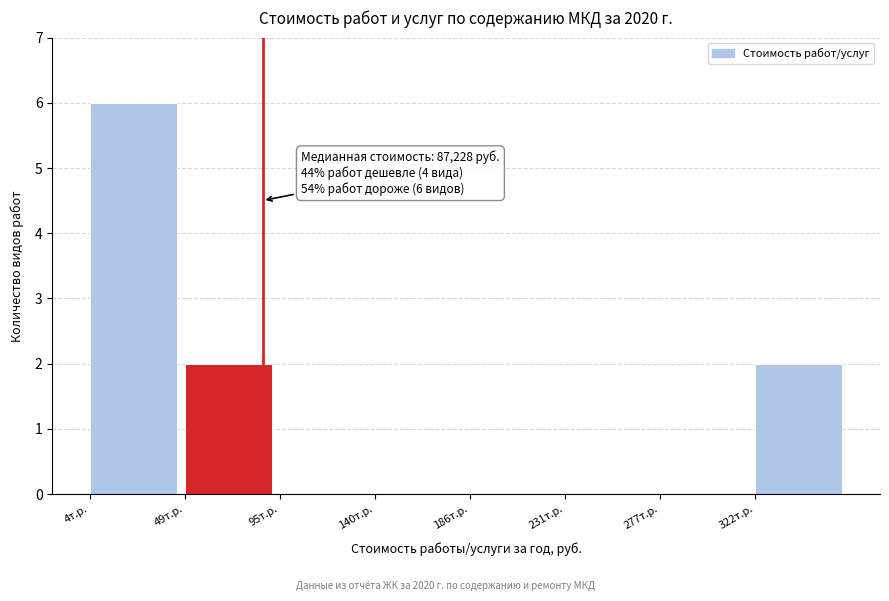

Reading left to right, transcribe all the data shown in this chart.

4т.р.=6	49т.р.=2	95т.р.=0	140т.р.=0	186т.р.=0	231т.р.=0	277т.р.=0	322т.р.=2